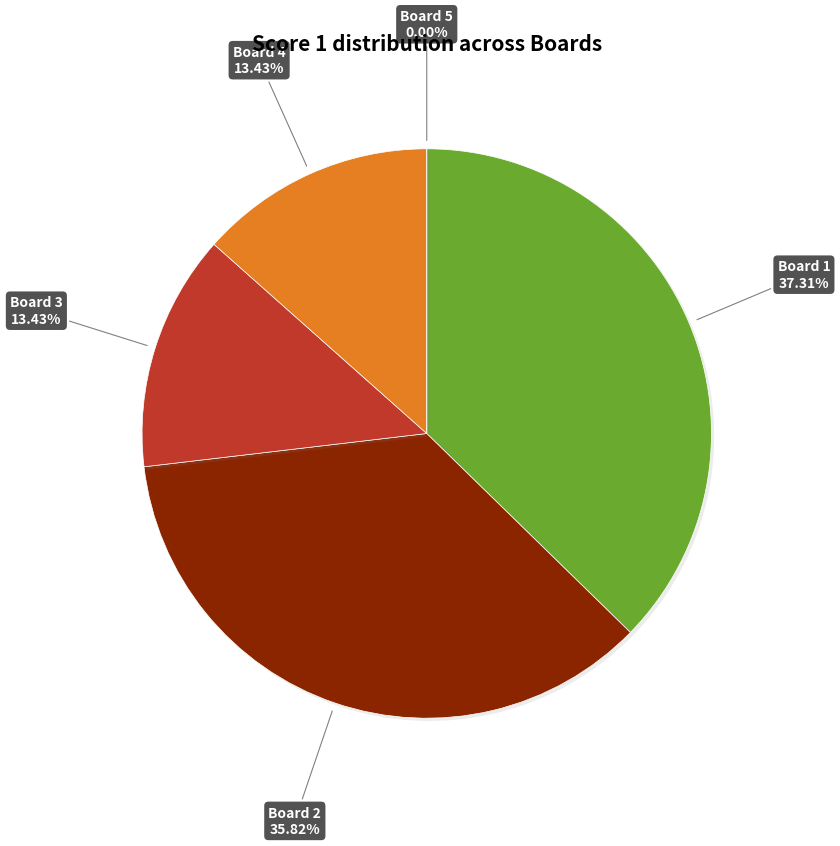

What percentage is the 3 slice, to the nearest percent?

13%